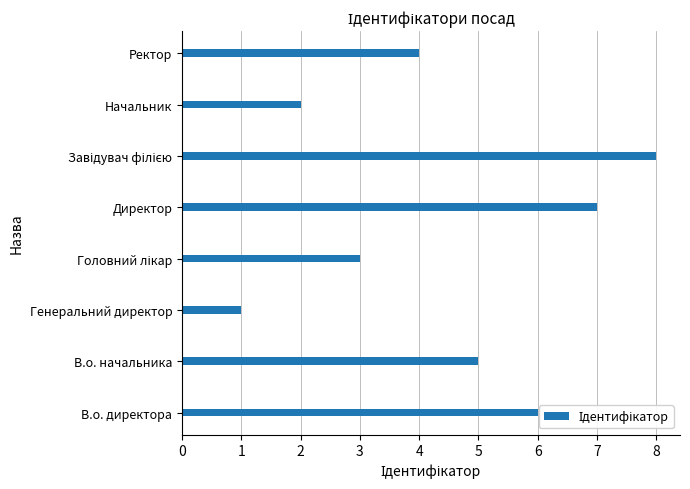

Does the chart contain stacked bars?

No